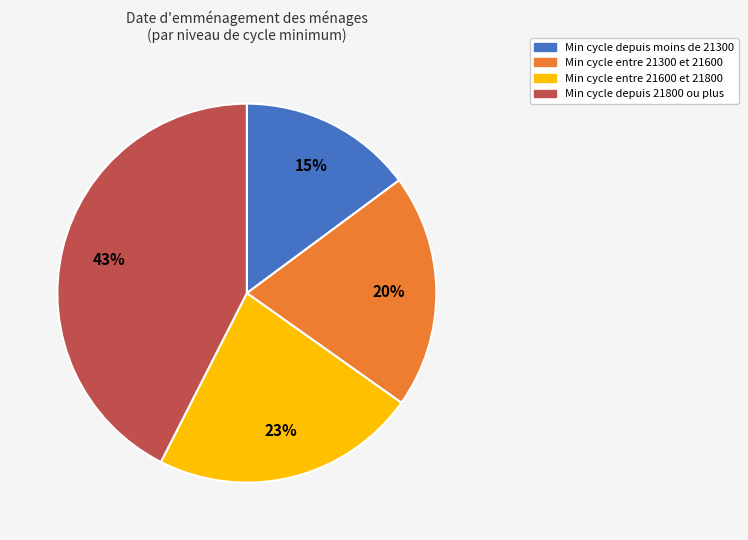

Is there any slice that represents more than half of the pie?

No